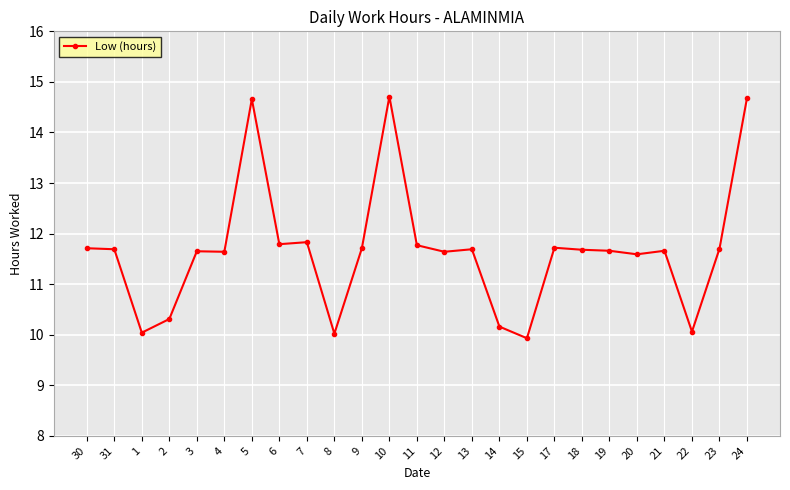

What is the difference between the second highest and second lowest values?

4.7